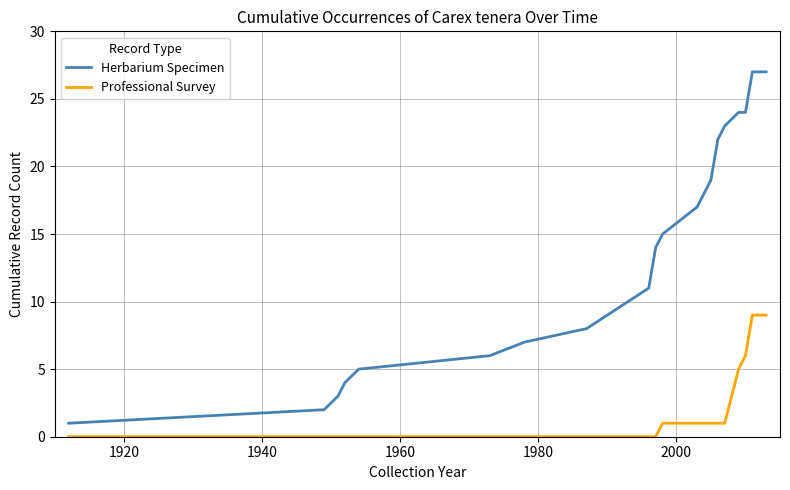

List the series in order of their overall mean, lowest first.

Professional Survey, Herbarium Specimen